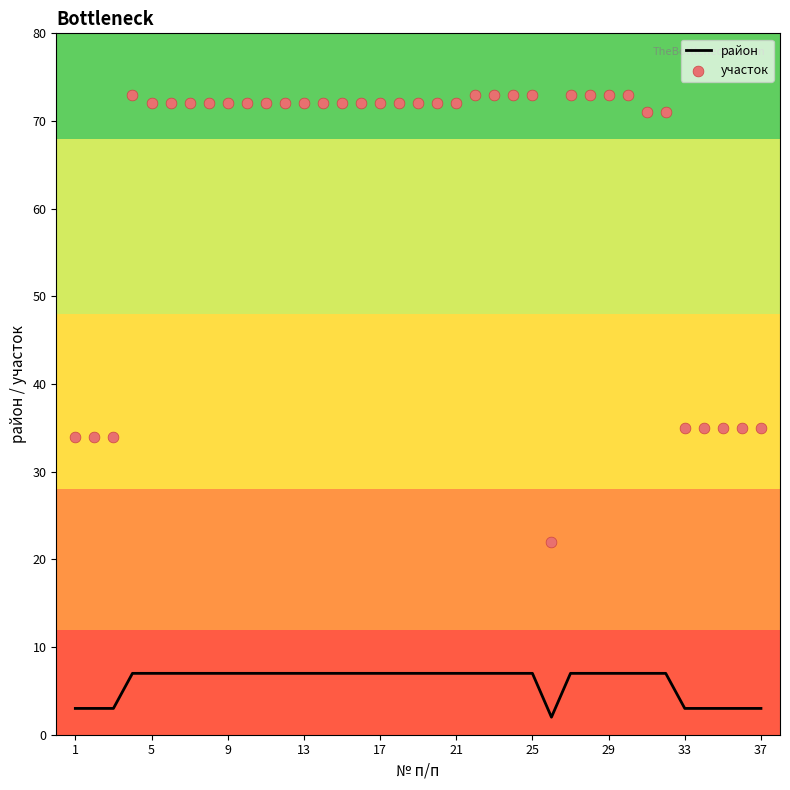

Which series contains the highest Y value?

участок